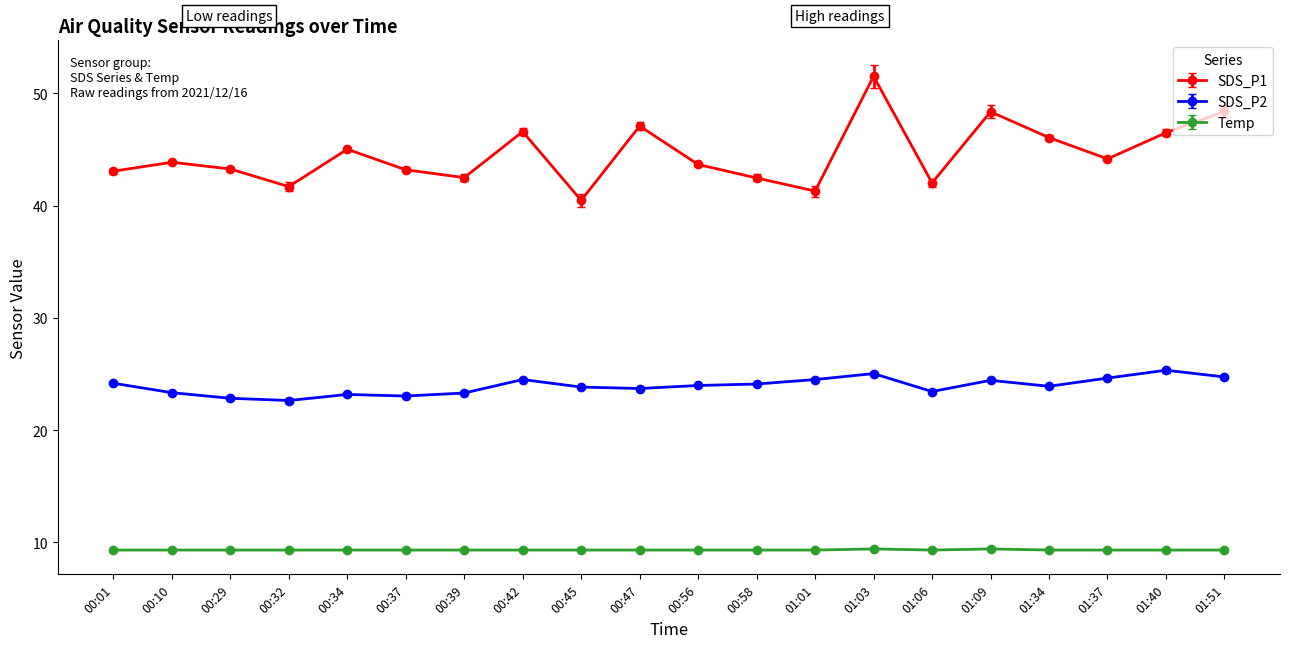

What is the approximate value of SDS_P1 at 00:45?

40.5